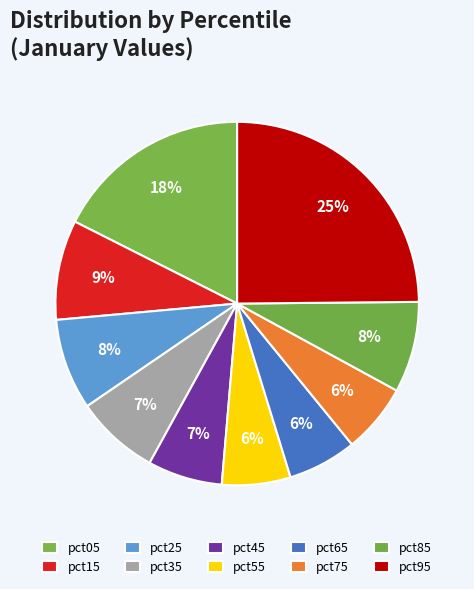

Which category has the biggest portion of the pie?

pct95